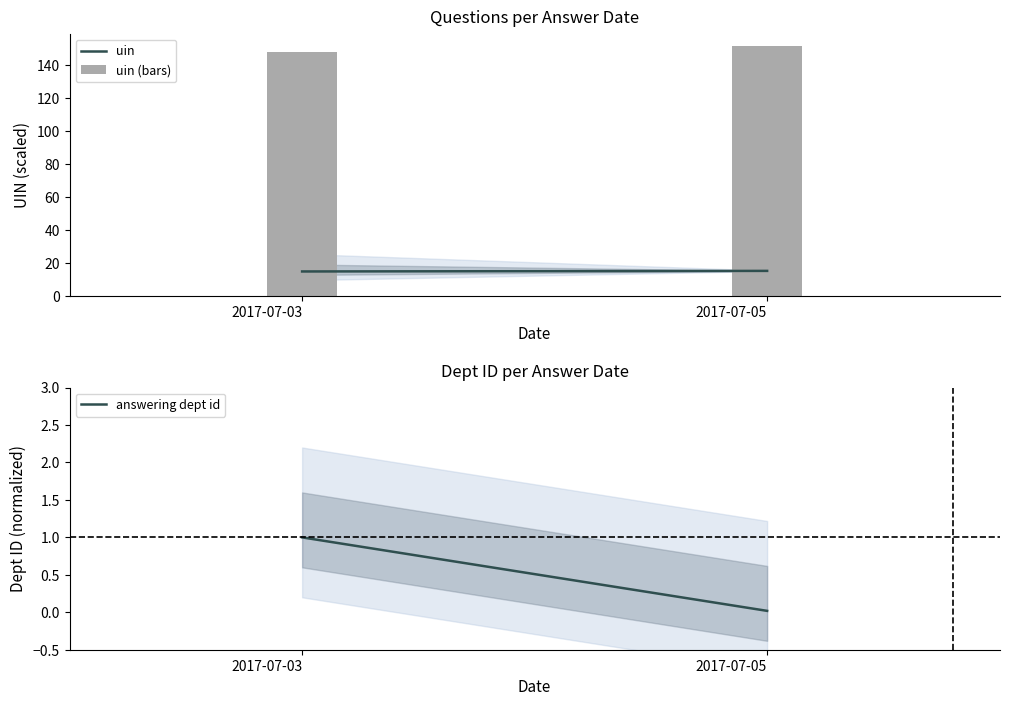

True or false: uin has a value of 15.1 at 2017-07-05.

True